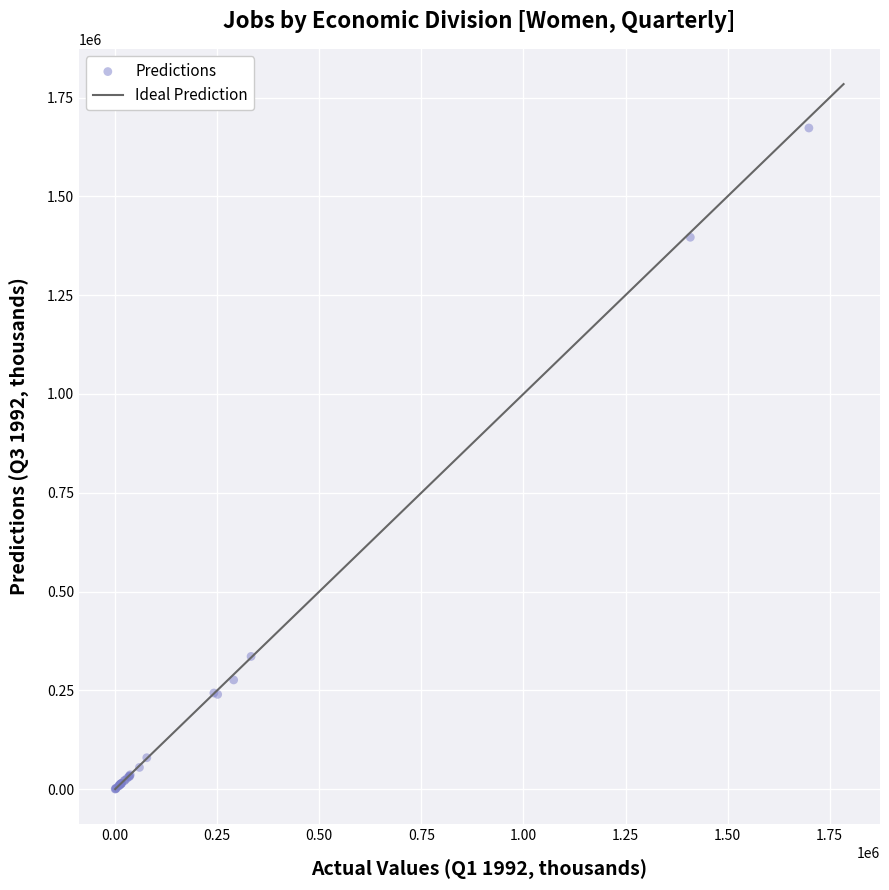

What Y value in the scatter plot is closest to 836654?

335957.7